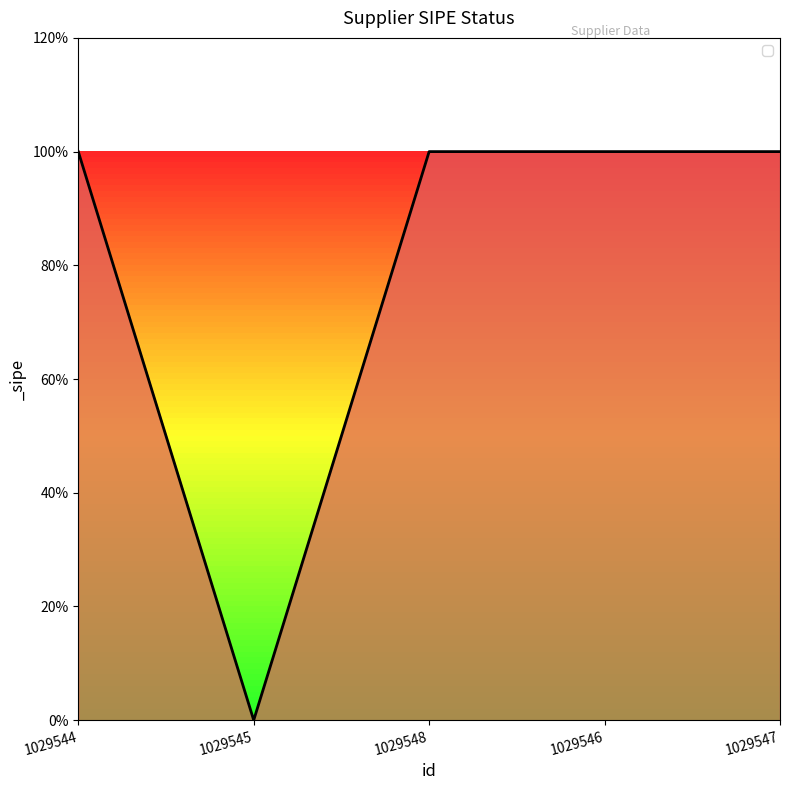

The value at 1029547 is 2. True or false?

False